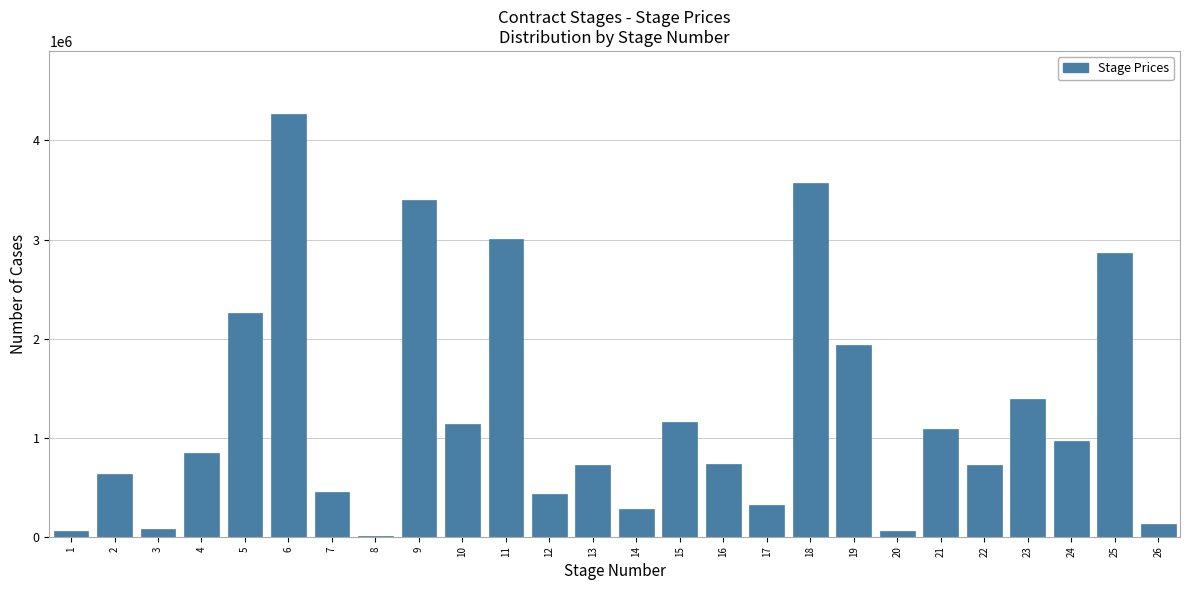

What is the sum of all values?

32510990